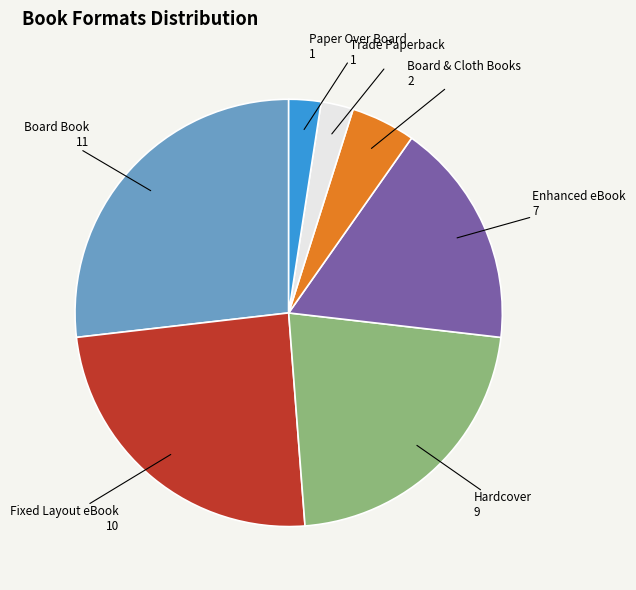

Is there a majority slice in this chart?

No